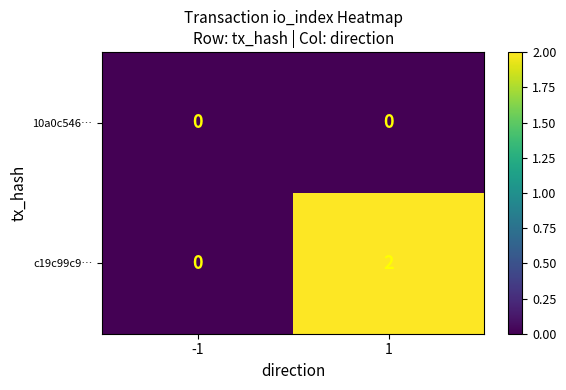

Reading right to left, list all the values displayed in this chart.

10a0c546…: 0	0
c19c99c9…: 2	0